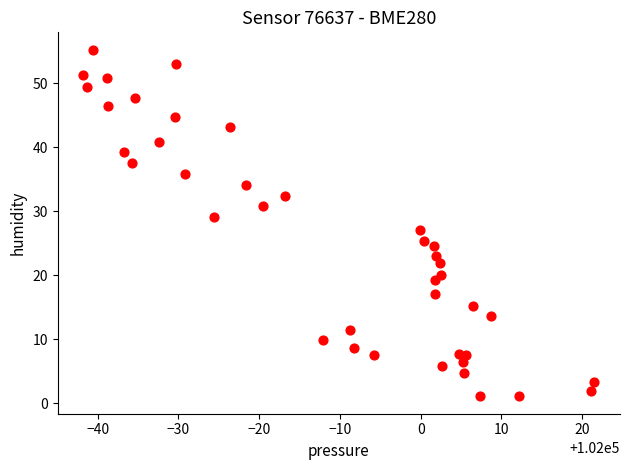

What is the range of Y values (max minus min)?

54.2